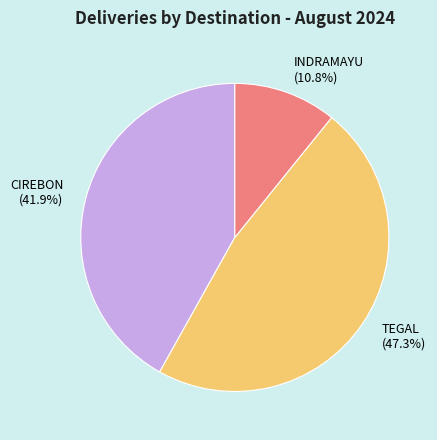

Is CIREBON (41.9%) the majority of the pie?

No